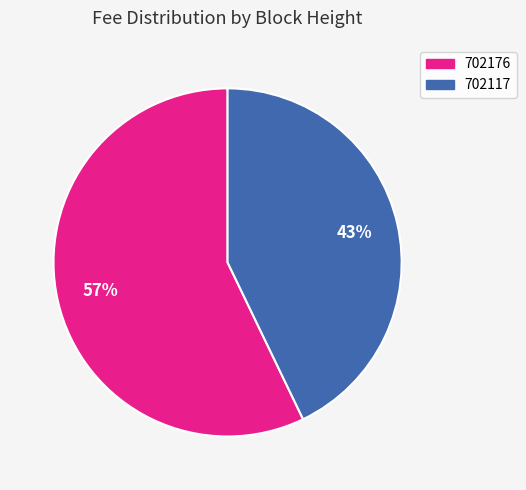

Which slice is the largest?

702176